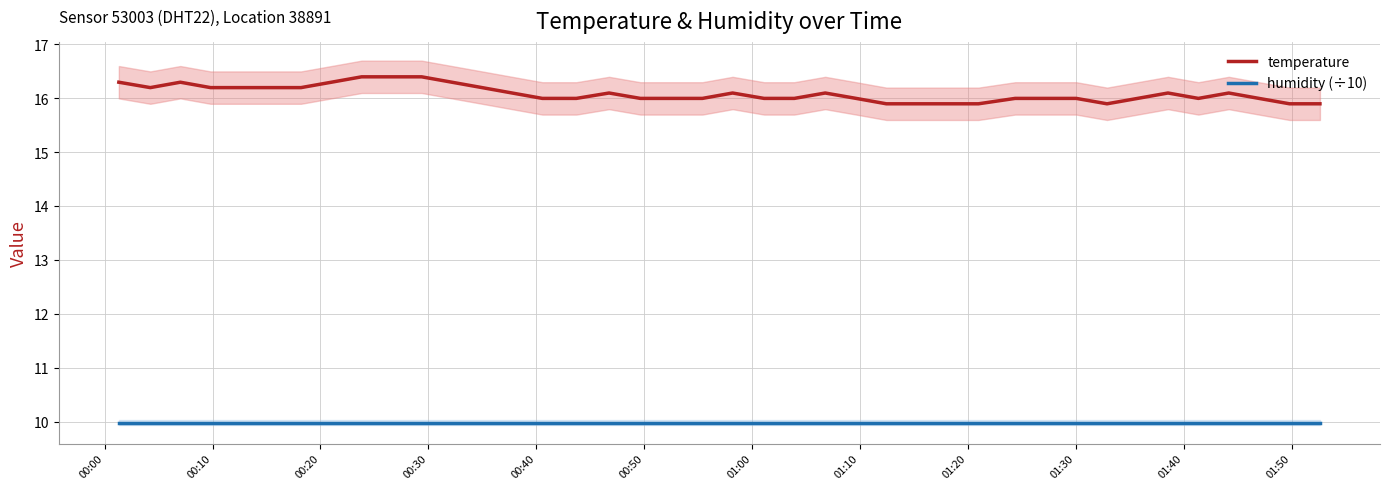

List the series in order of their overall mean, highest first.

temperature, humidity (÷10)